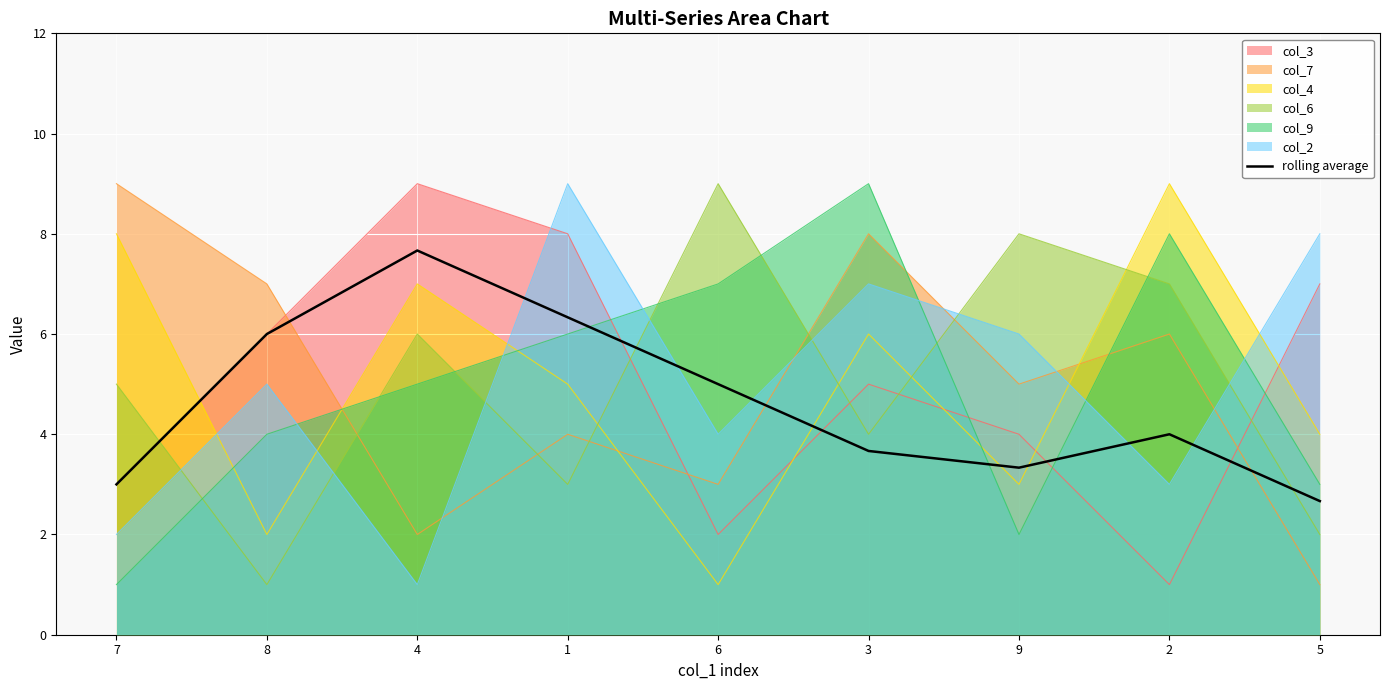

List the labels in order of value, largest first.

4, 1, 8, 6, 2, 3, 9, 7, 5